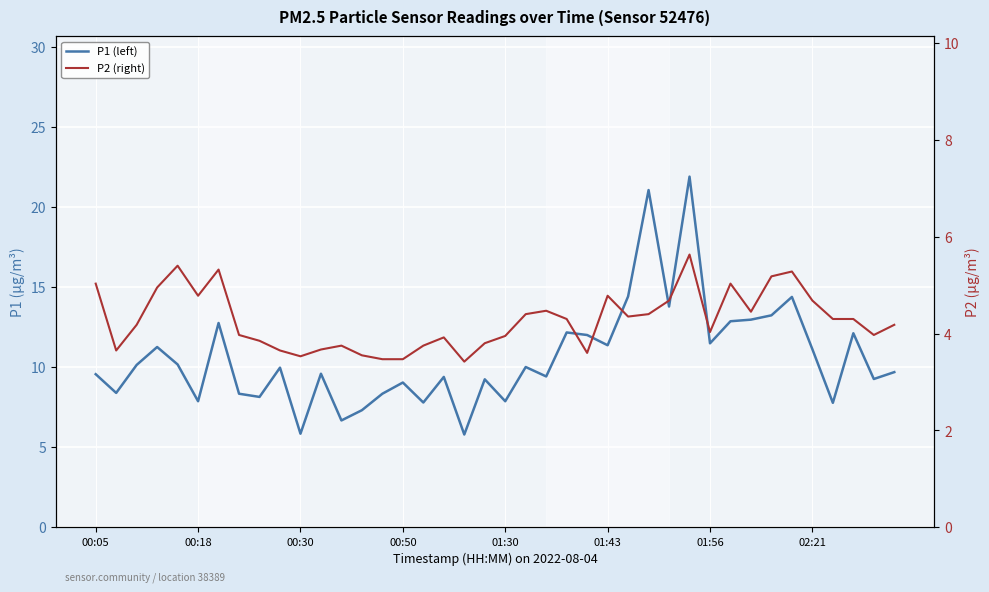

What is the total value across all series at 14?

11.8